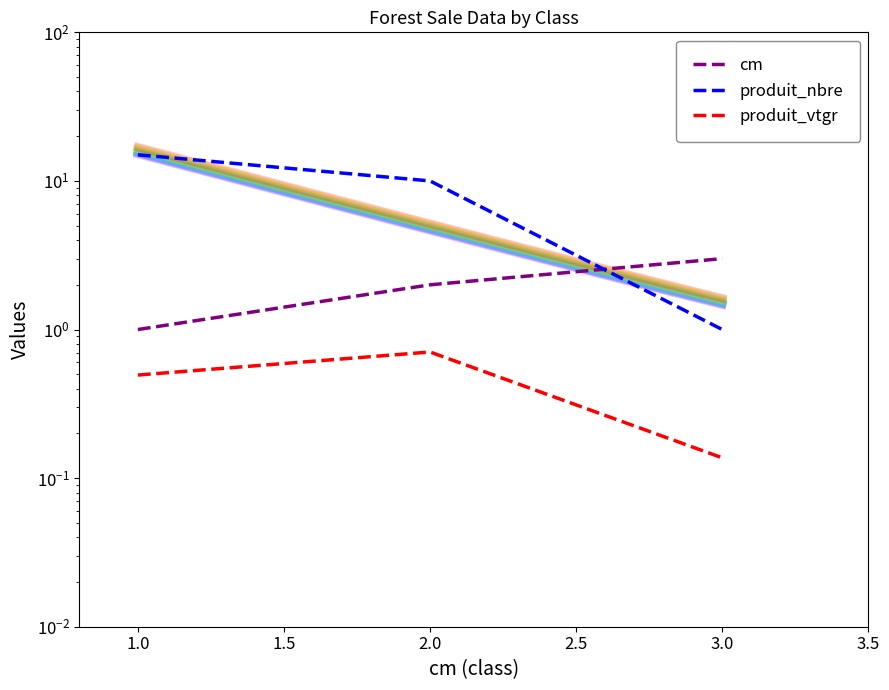

What value does the produit_vtgr series have at 1.0?

0.5